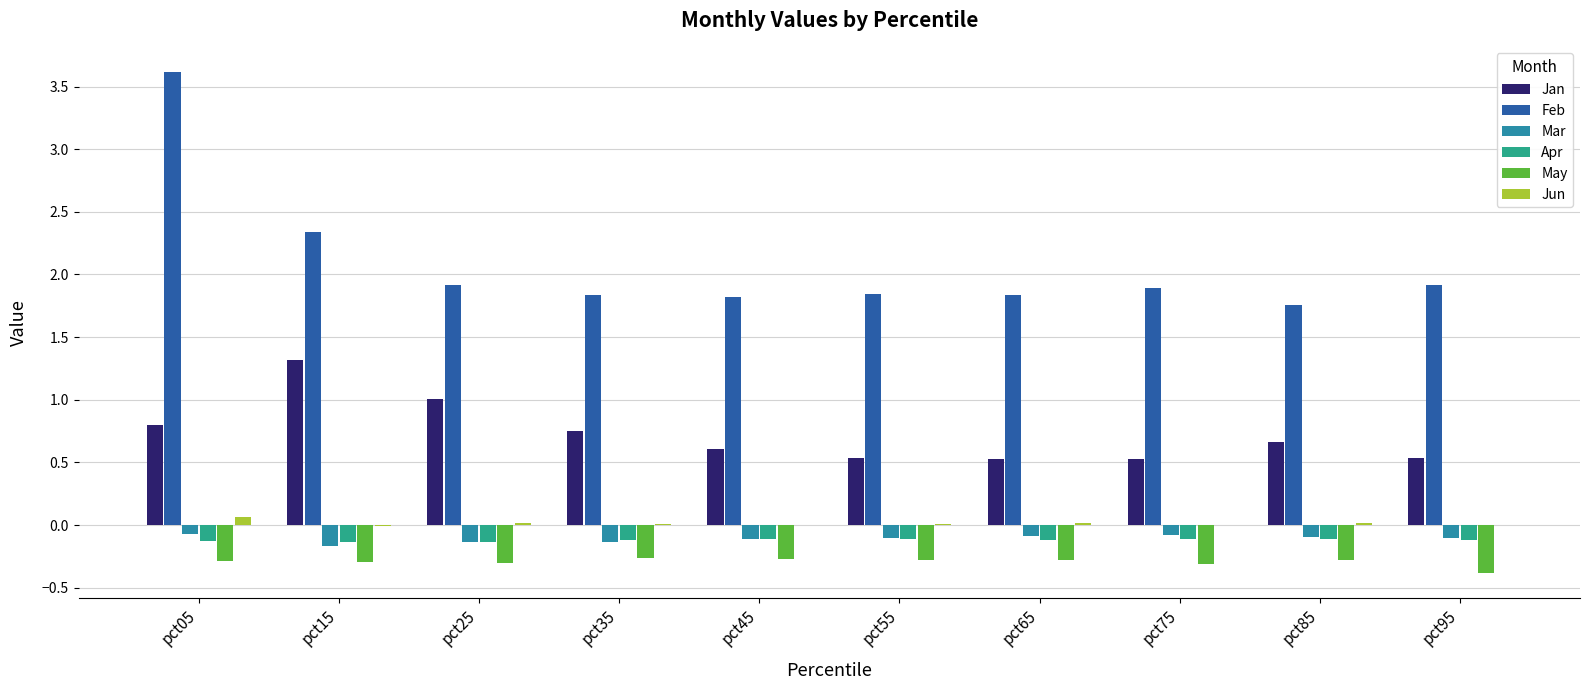

True or false: Jan has a value of 0.5 at pct05.

False